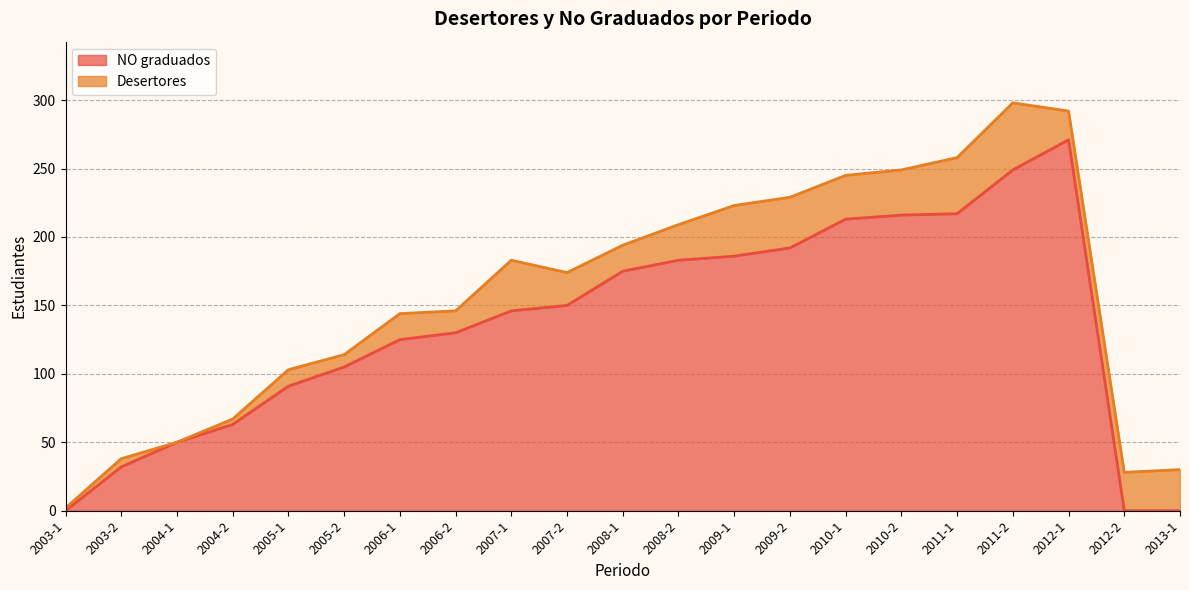

The value at 2008-2 is 183. True or false?

True